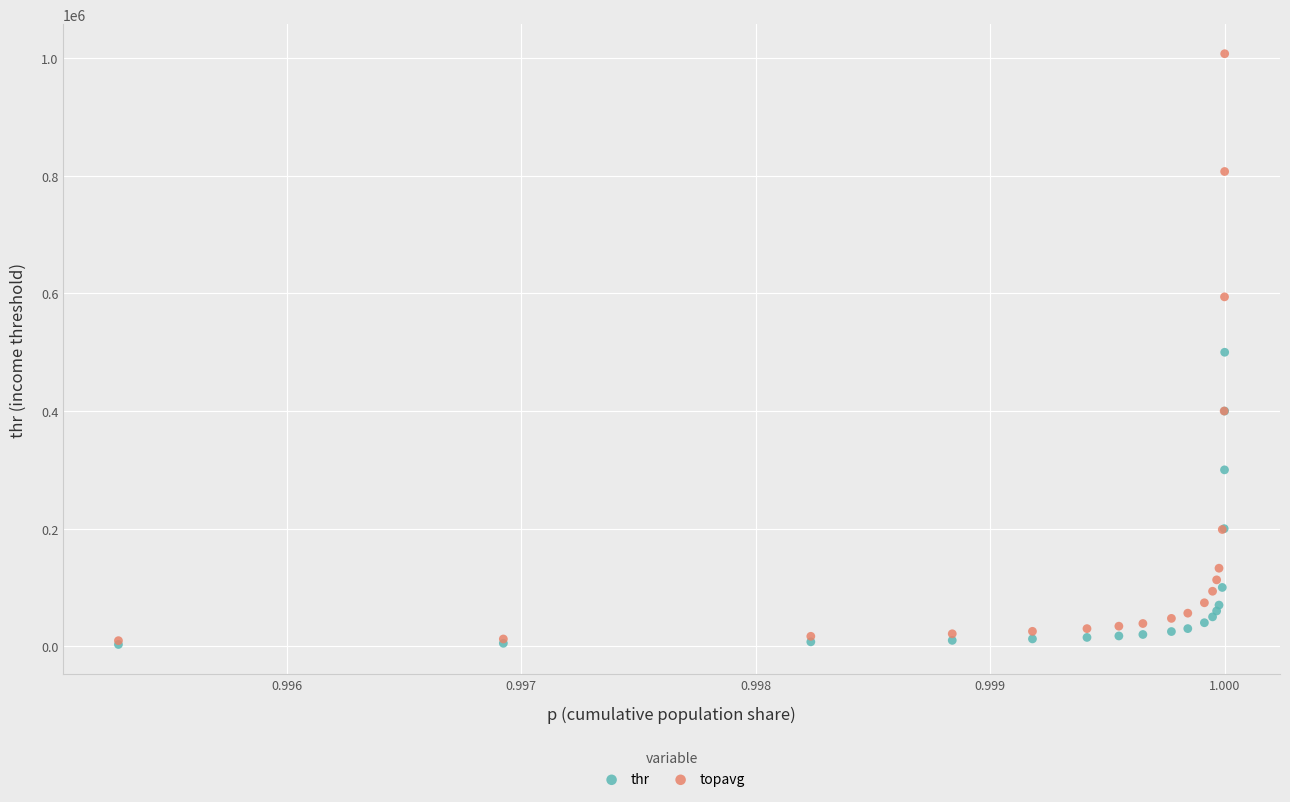

What are all the series names shown in the legend?

thr, topavg